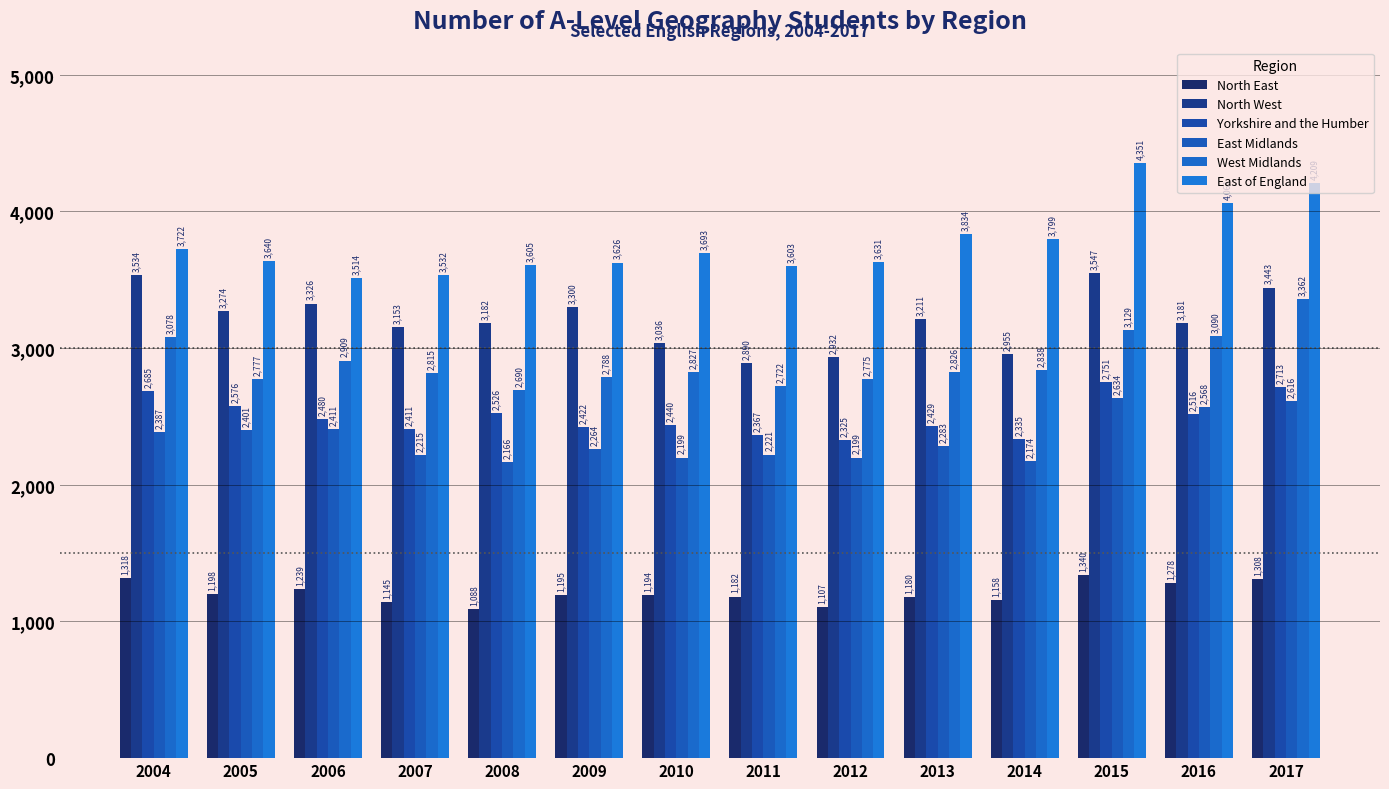

What is the minimum value shown in the chart?

1088